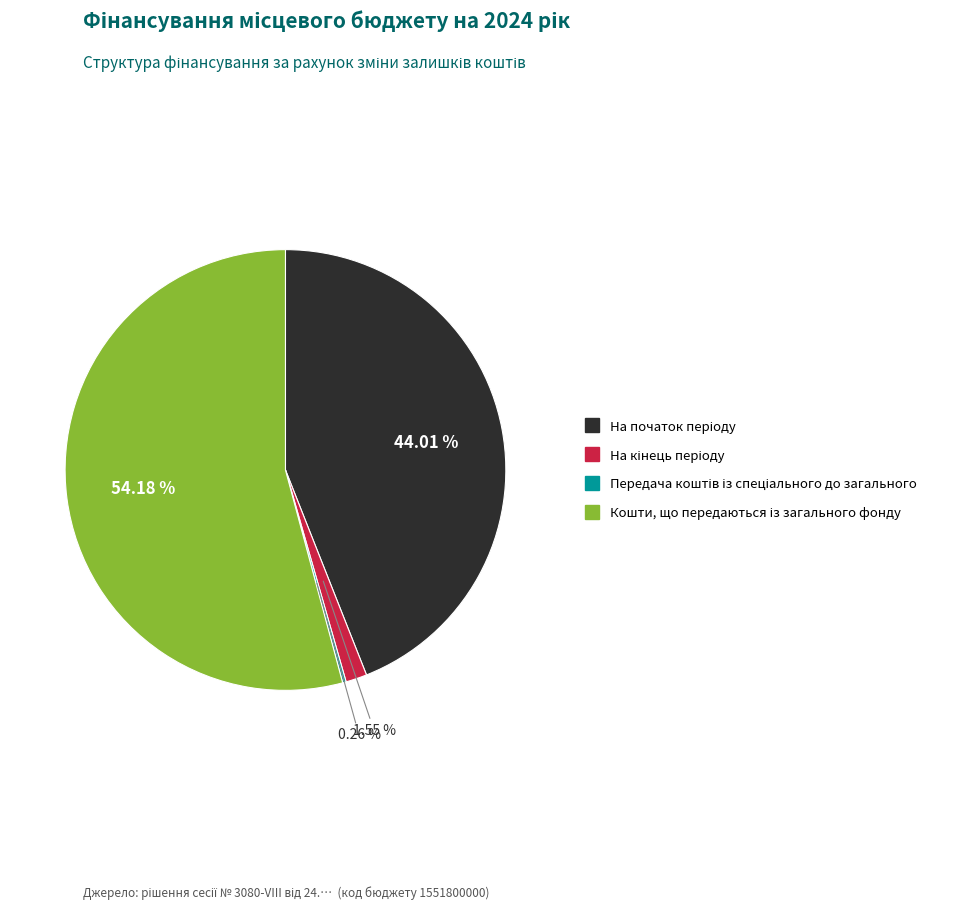

Is there any slice that represents more than half of the pie?

Yes